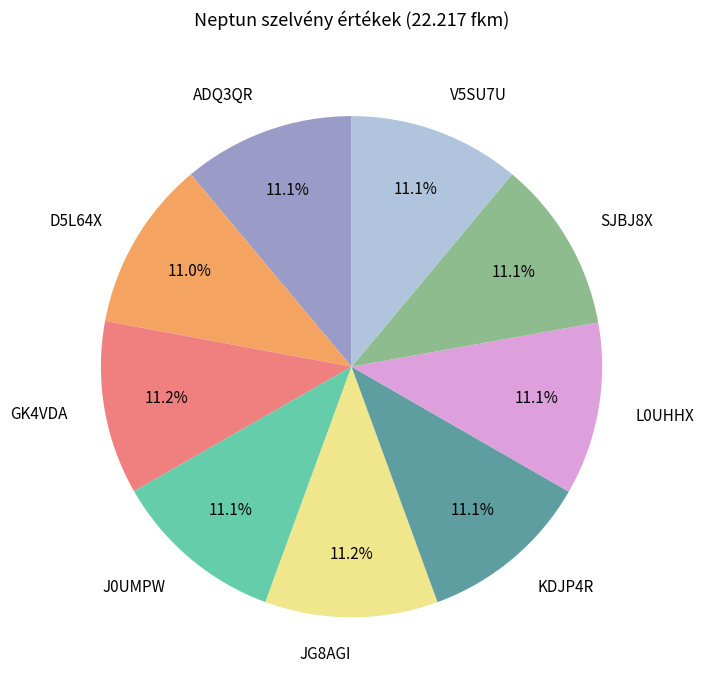

Is there any slice that represents more than half of the pie?

No